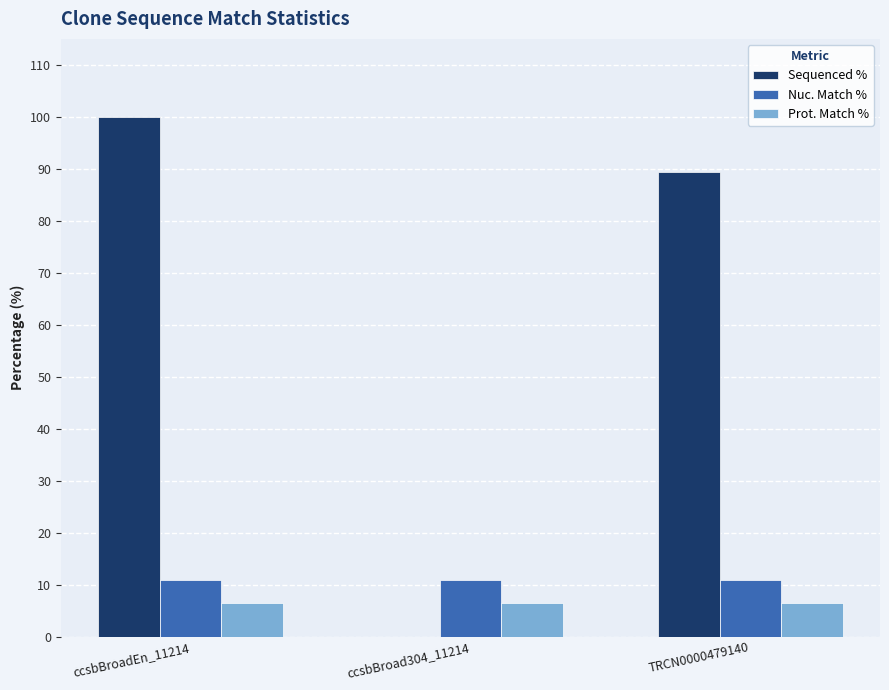

Reading left to right, list all the values displayed in this chart.

Sequenced %: 100.0	0.0	89.4
Nuc. Match %: 10.9	10.9	10.9
Prot. Match %: 6.5	6.5	6.5